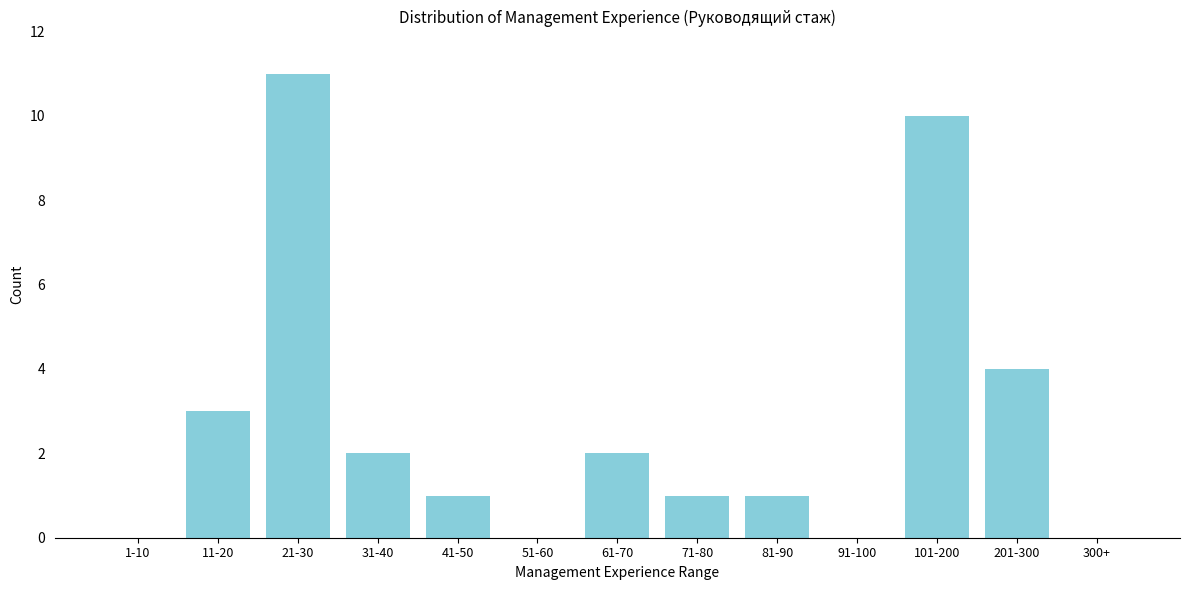

Reading left to right, list all the values displayed in this chart.

1-10=0	11-20=3	21-30=11	31-40=2	41-50=1	51-60=0	61-70=2	71-80=1	81-90=1	91-100=0	101-200=10	201-300=4	300+=0